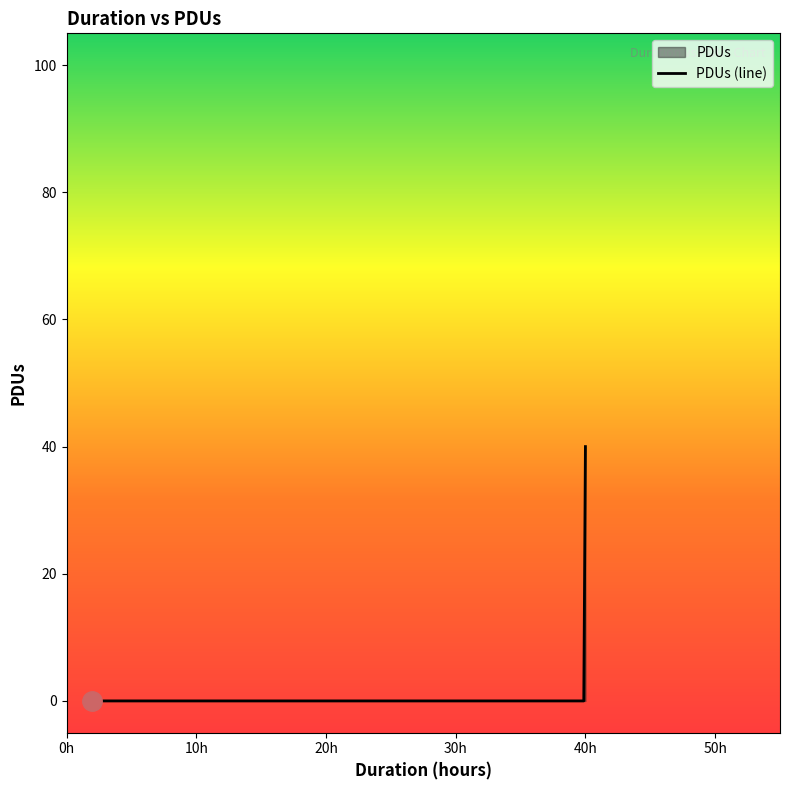

The chart shows a value of 40 at 40. True or false?

True